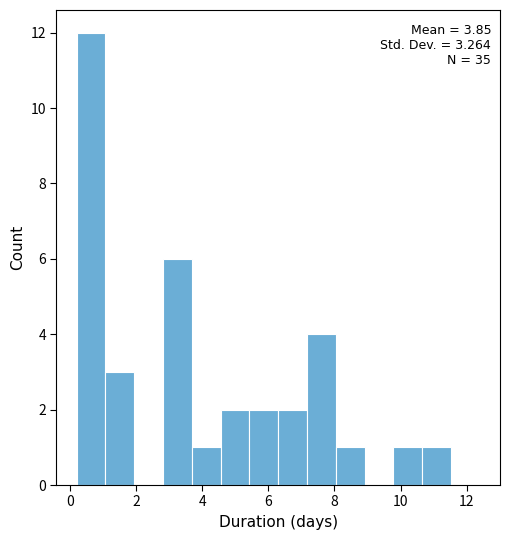

Which range on the x-axis has the tallest bar?

0.2 to 1.0